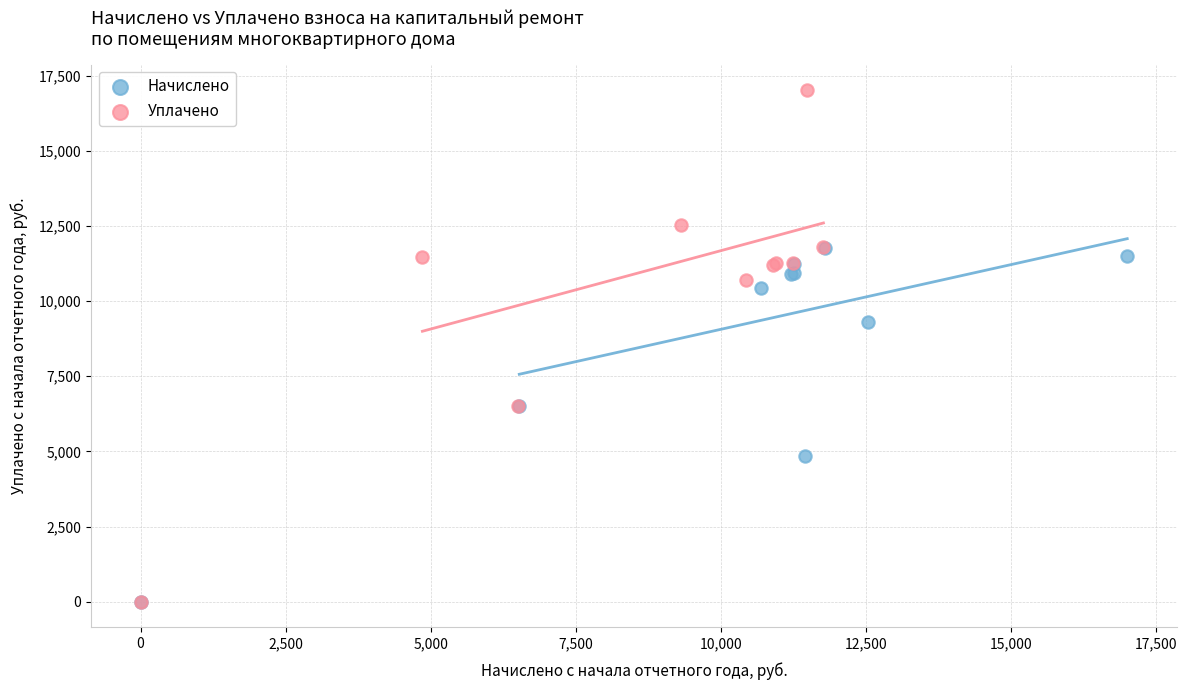

Which series has the largest Y range (max minus min)?

Уплачено